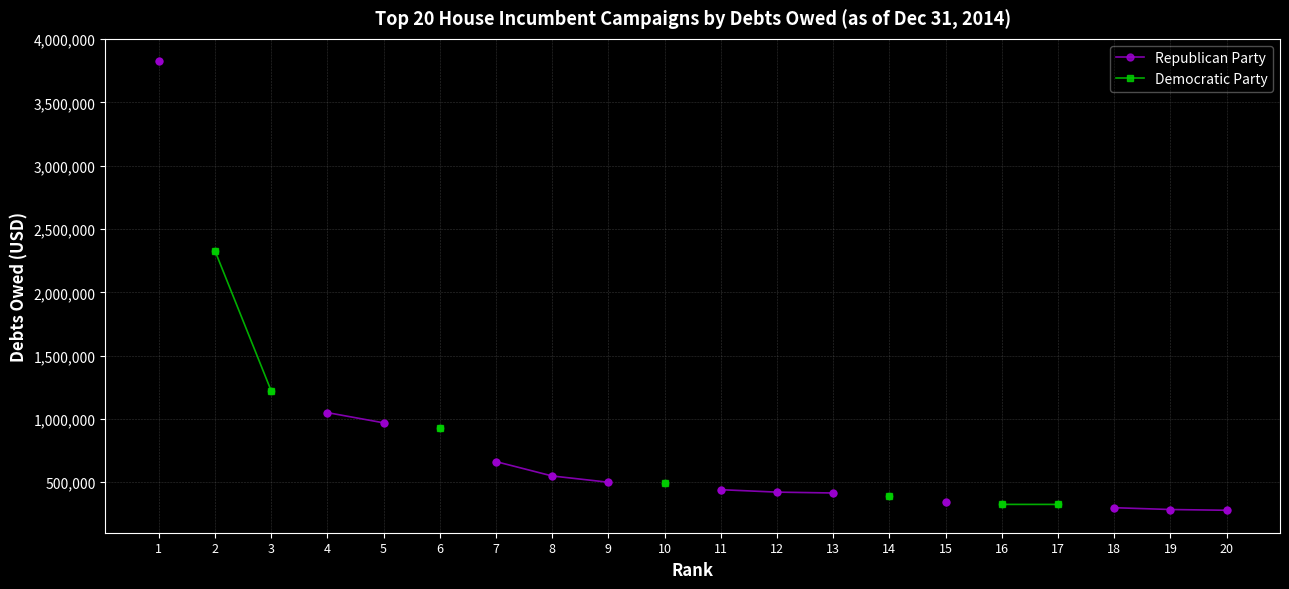

Is the value of Republican Party at 15 greater than the value of Democratic Party at 18?

No